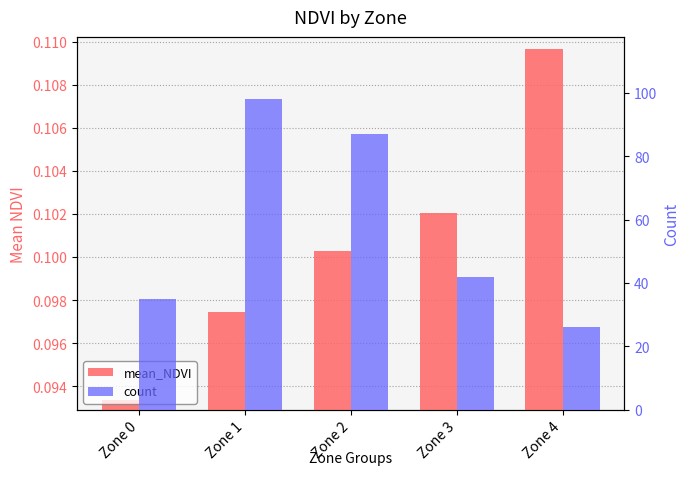

At Zone 1, list the series in order from largest to smallest.

count, mean_NDVI